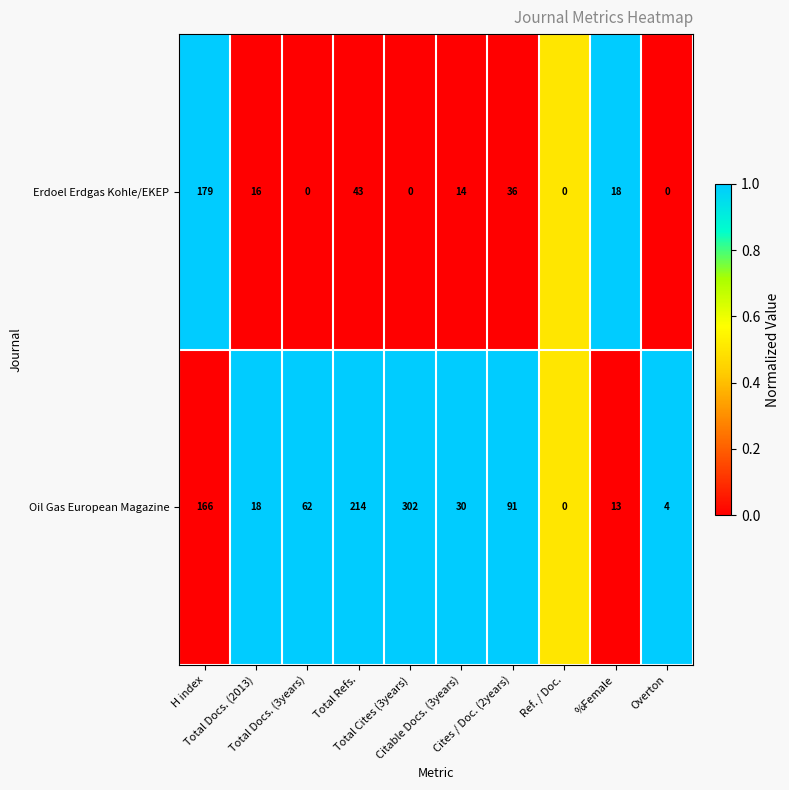

How many values in Erdoel Erdgas Kohle/EKEP are above zero?

6